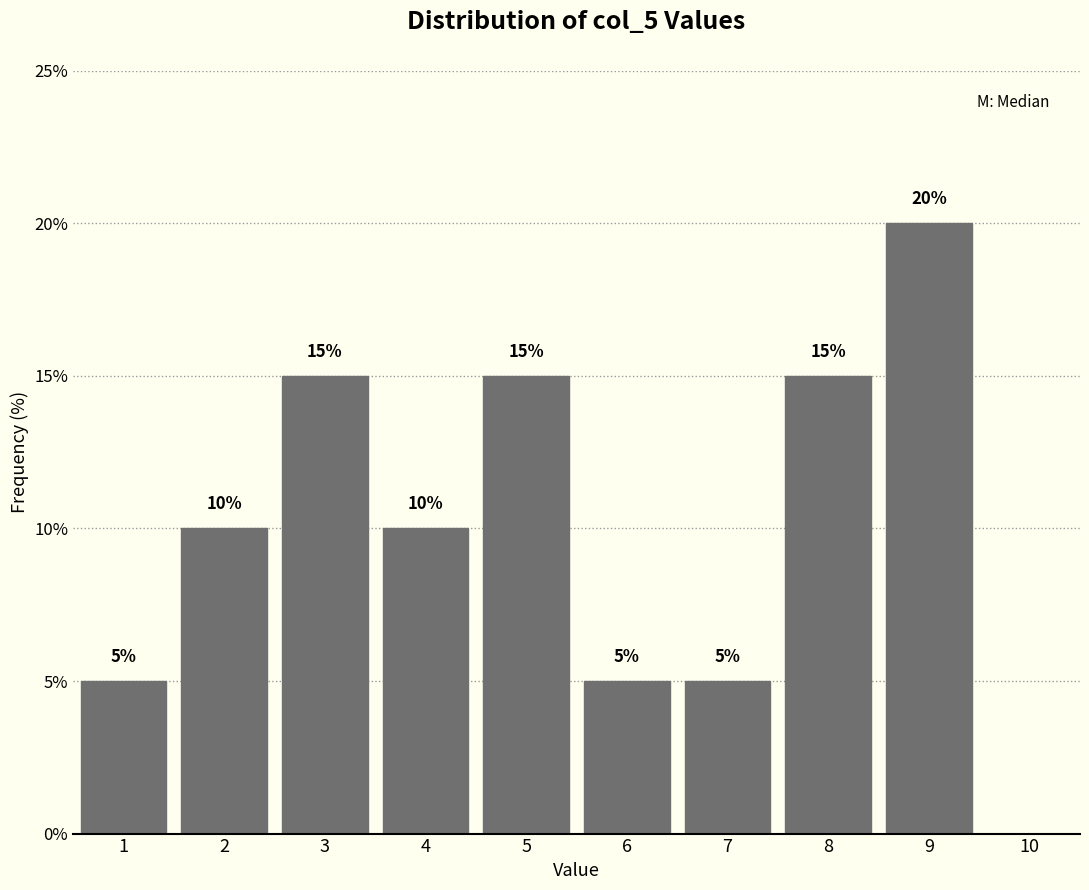

Over which range of the x-axis is the bar tallest?

8.5 to 9.5